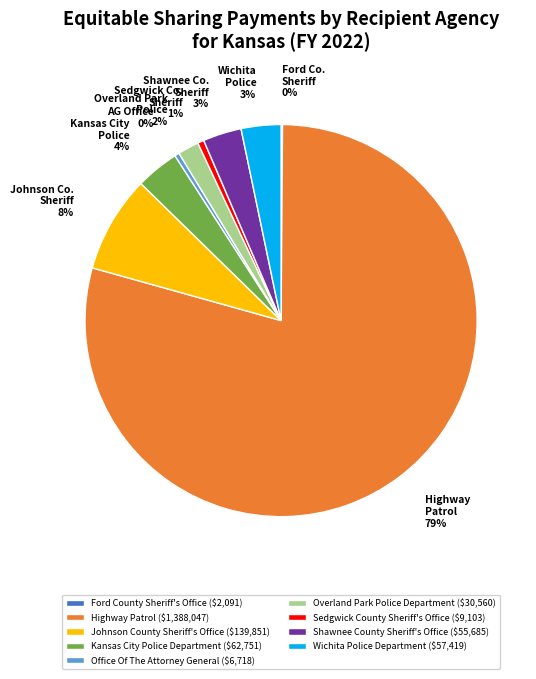

To the nearest percent, what portion does Highway Patrol ($1,388,047) represent?

79%